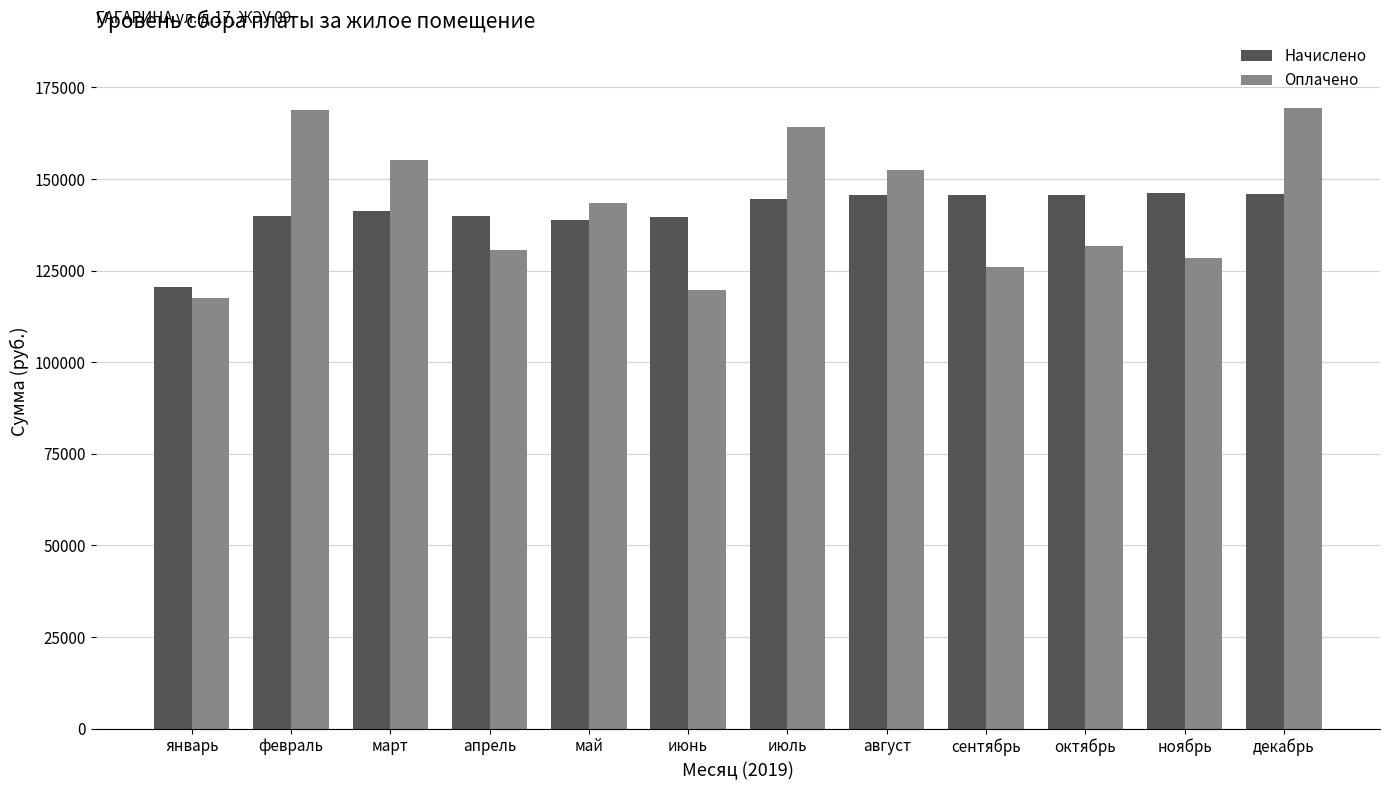

What is the total value across all series at март?

296291.0